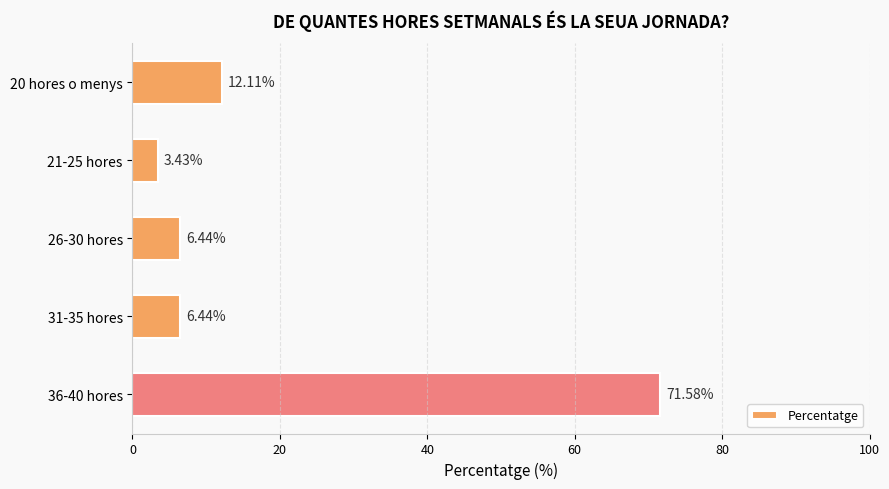

How many data points does each series have?

5